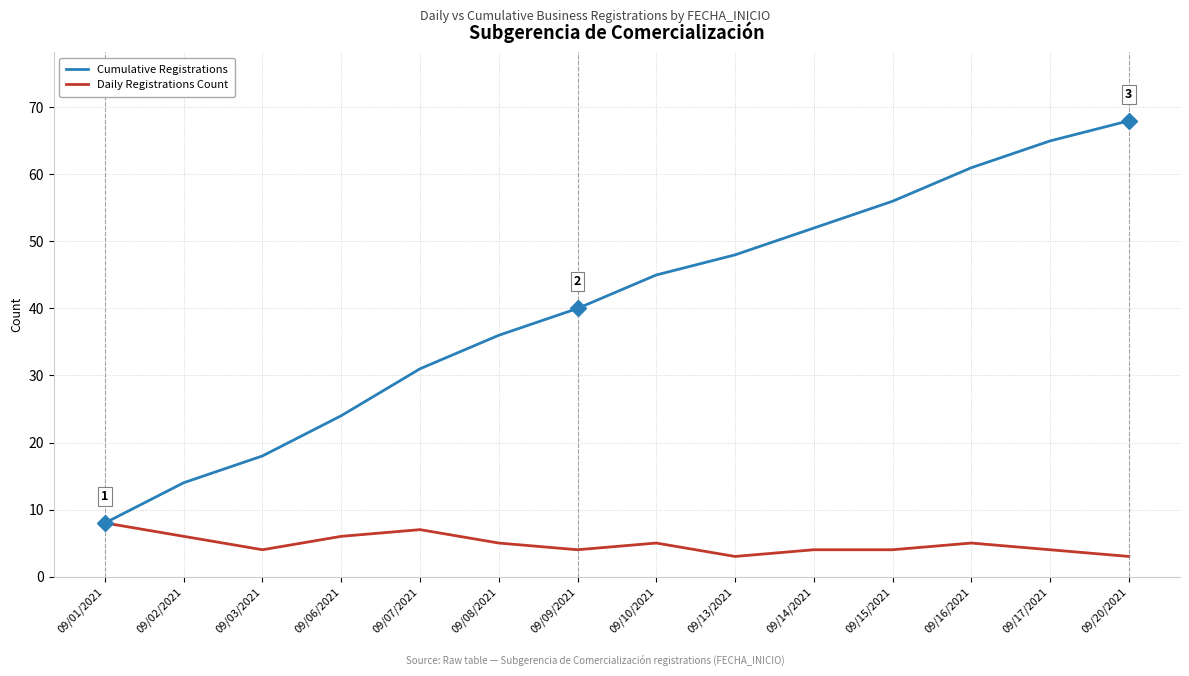

Rank the categories by Cumulative Registrations value from highest to lowest.

09/20/2021, 09/17/2021, 09/16/2021, 09/15/2021, 09/14/2021, 09/13/2021, 09/10/2021, 09/09/2021, 09/08/2021, 09/07/2021, 09/06/2021, 09/03/2021, 09/02/2021, 09/01/2021